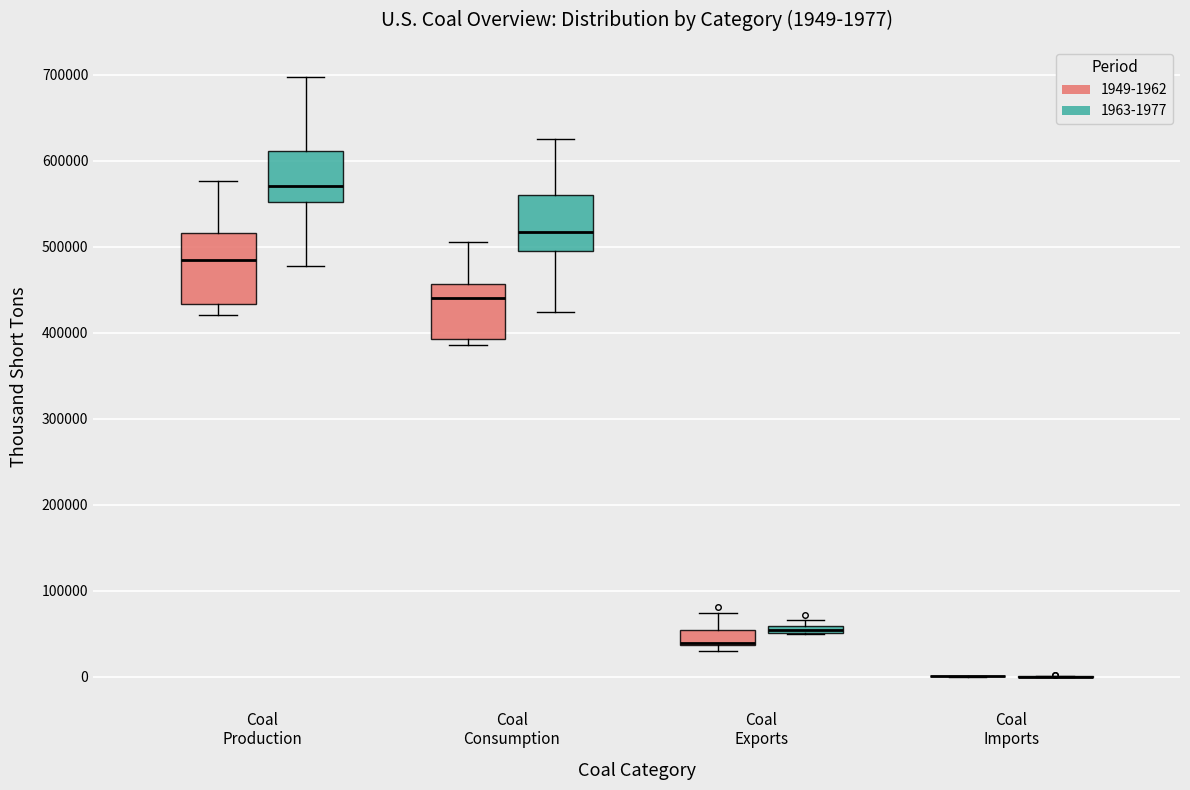

Which box is the tallest, from its lower edge to its upper edge?

Coal Production (1949-1962)